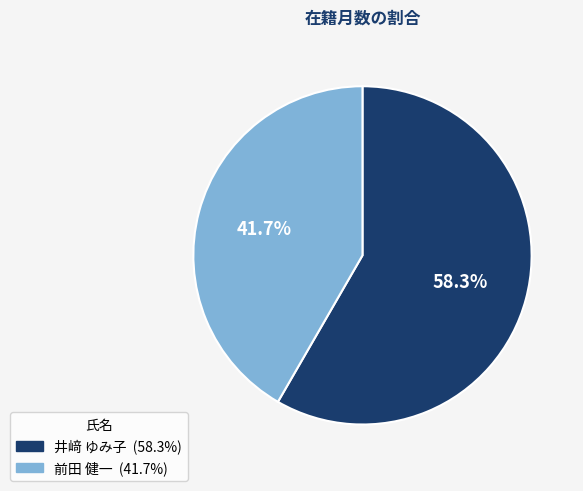

Is it true that 前田 健一 is 42% of the pie?

True